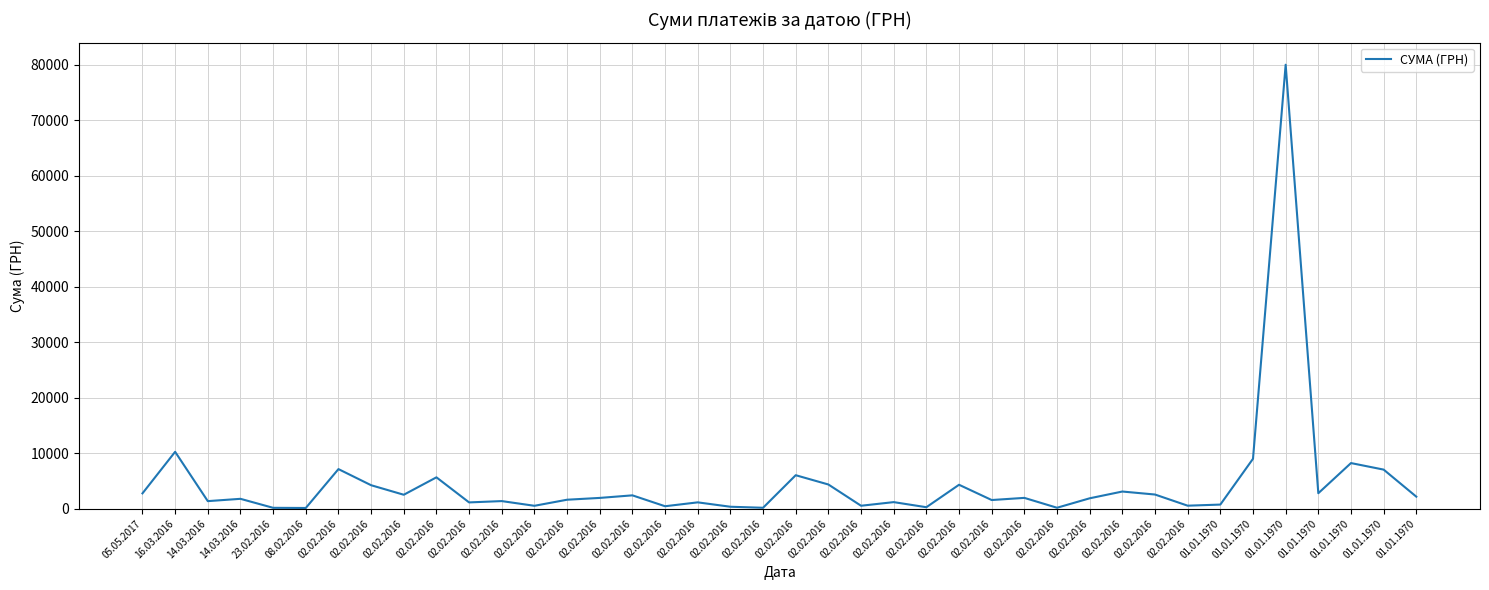

Does the chart display data point markers on the line(s)?

No